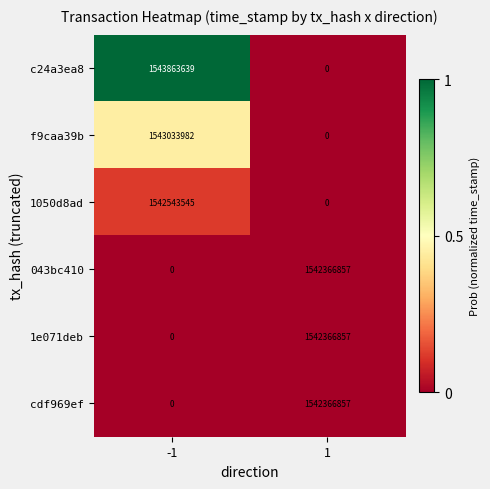

Which series has the largest total across all categories?

c24a3ea8